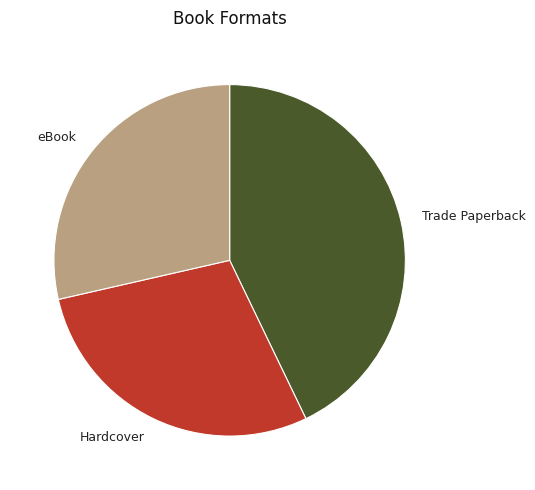

Which category has the biggest portion of the pie?

Trade Paperback